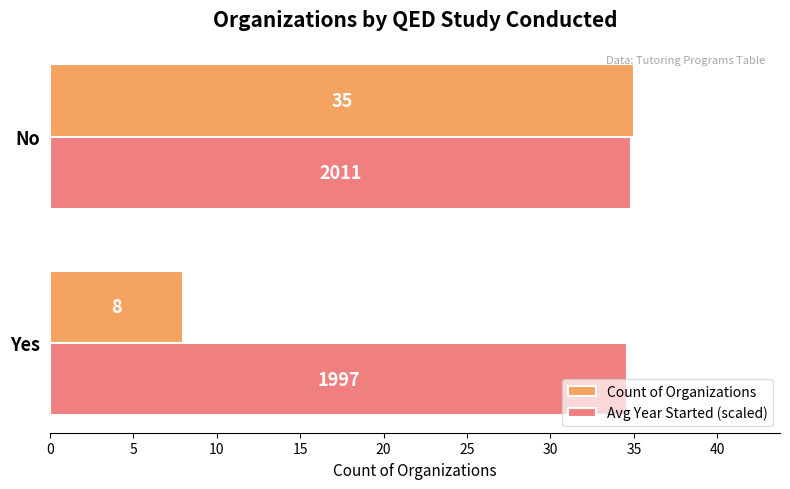

What are all the series names shown in the legend?

Count of Organizations, Avg Year Started (scaled)